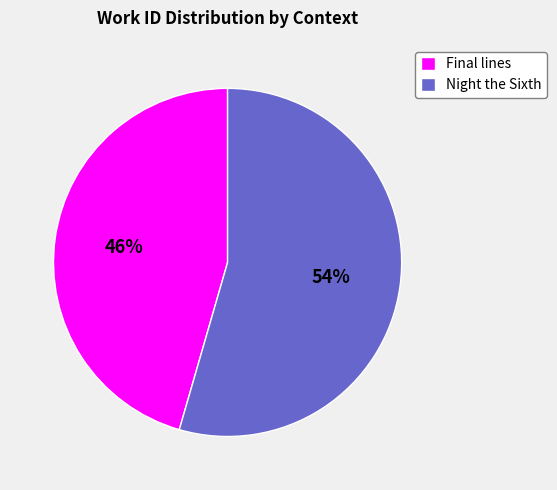

What is the ratio of the value at Night the Sixth to the value at Final lines?

1.2